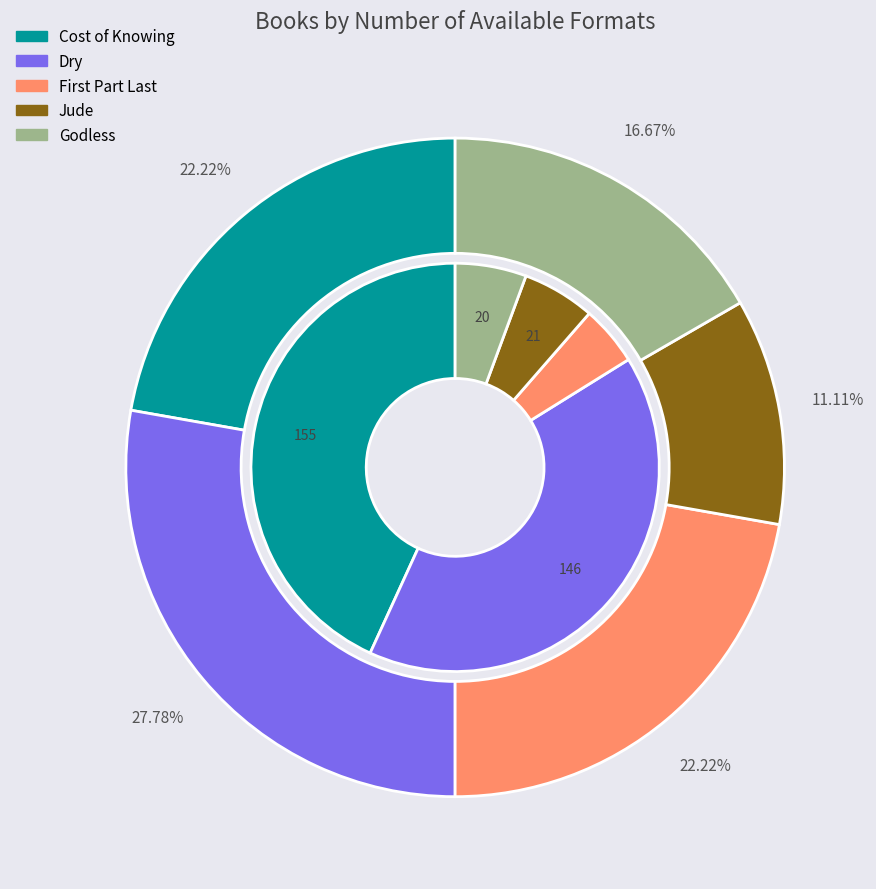

Is there any slice that represents more than half of the pie?

No